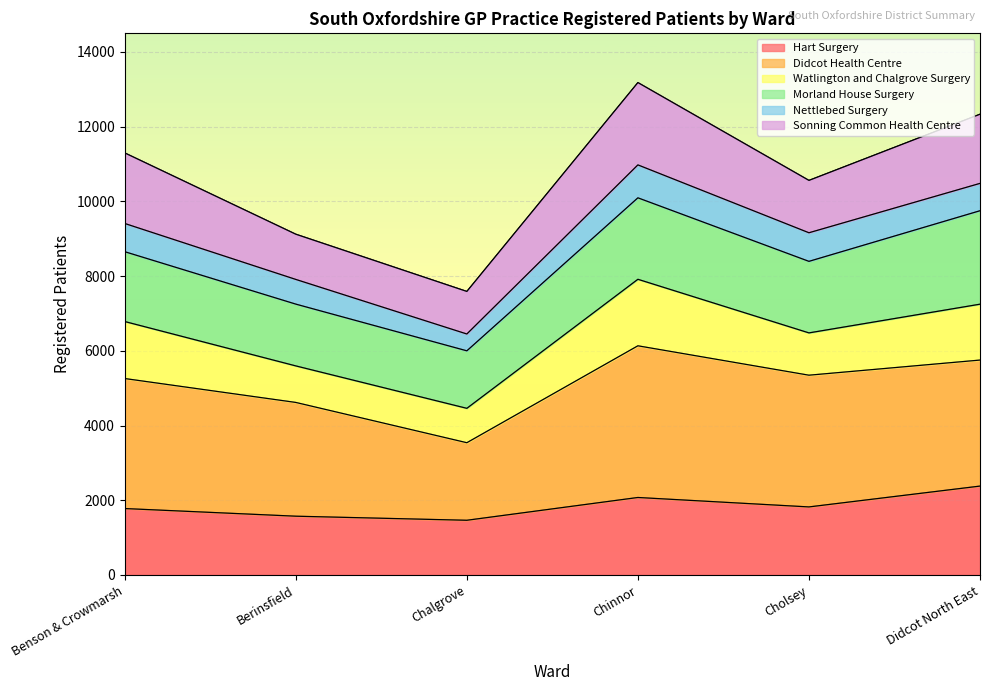

The value of Hart Surgery at Chalgrove is 2088.5. True or false?

False